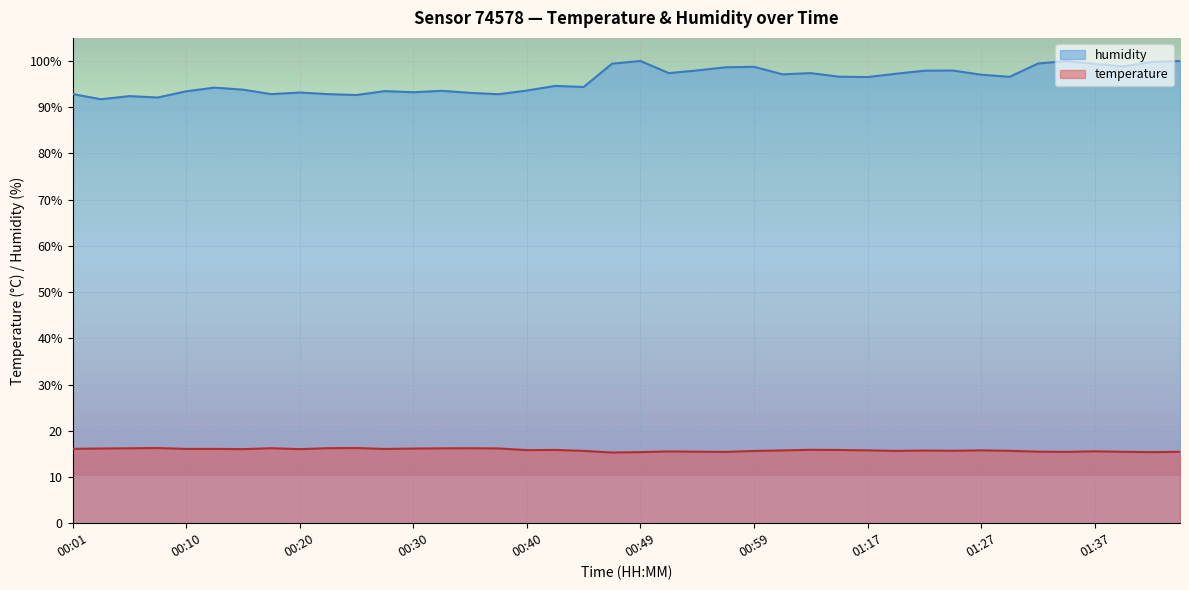

What is the total value across all series at 00:01?

109.0